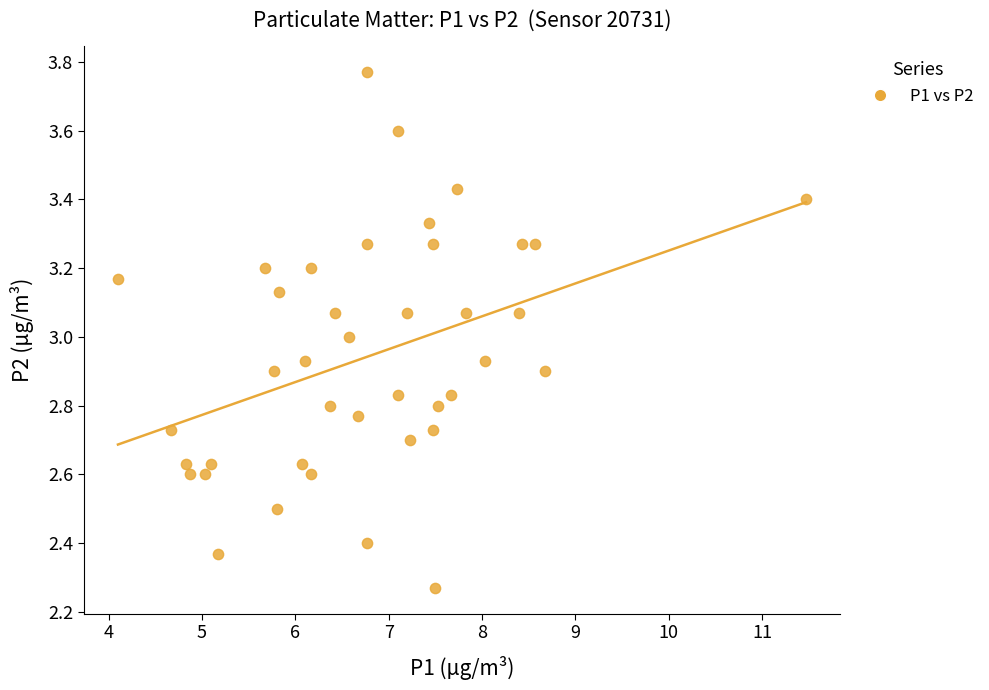

What is the range of Y values (max minus min)?

1.5